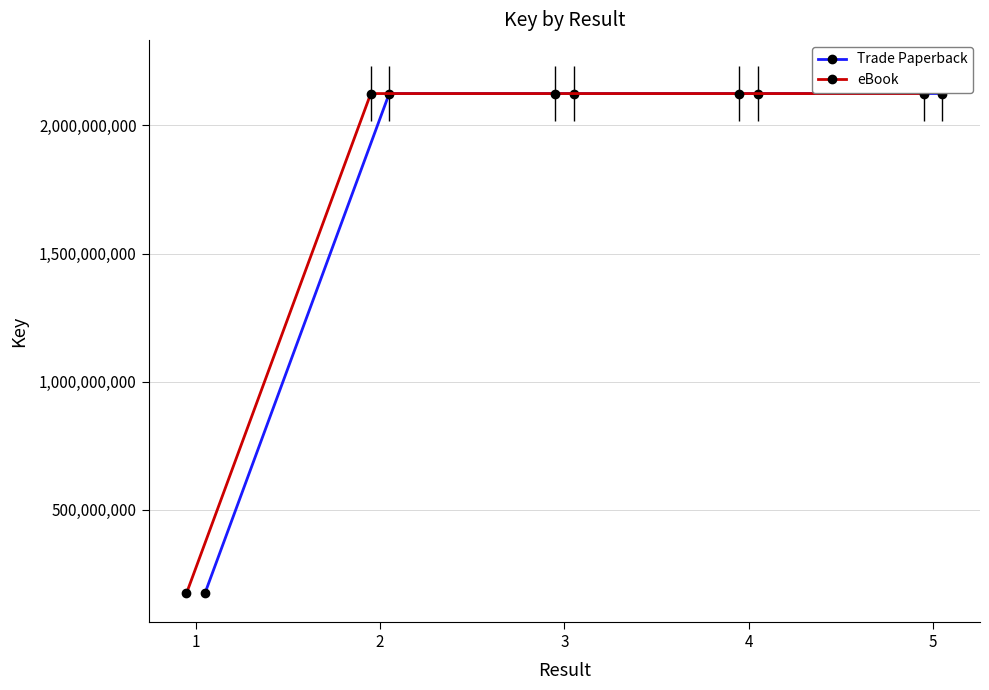

What is the smallest value displayed?

172882061